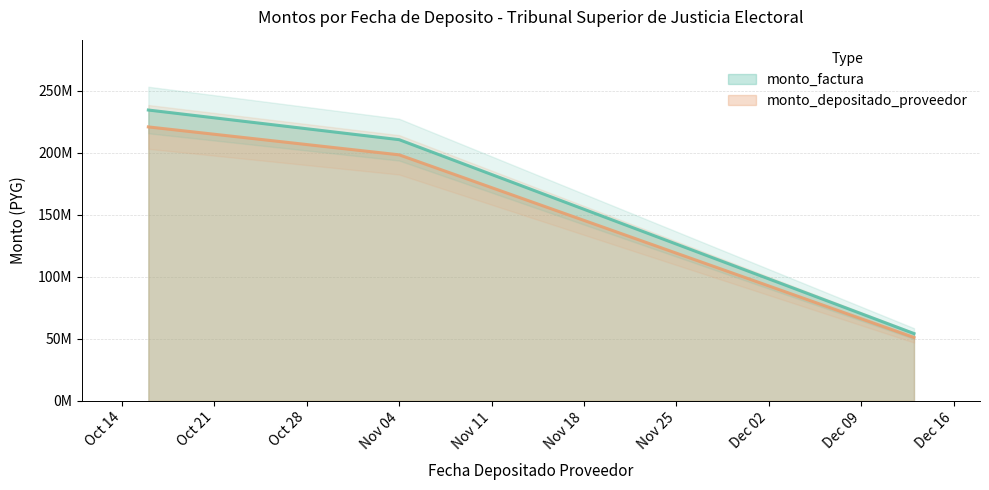

Which series has the largest range (max minus min)?

monto_factura